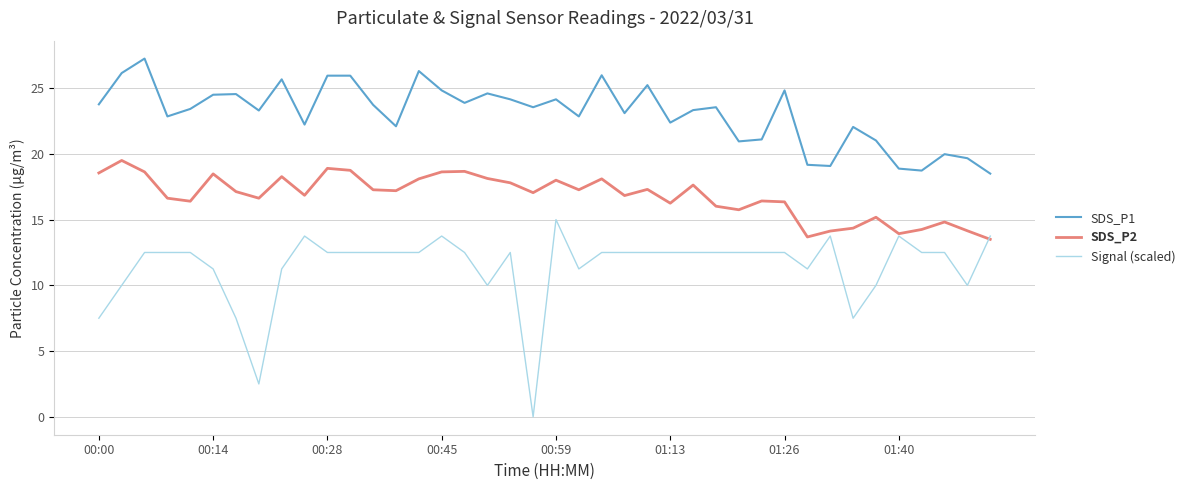

True or false: Signal (scaled) and SDS_P1 cross at least once.

False